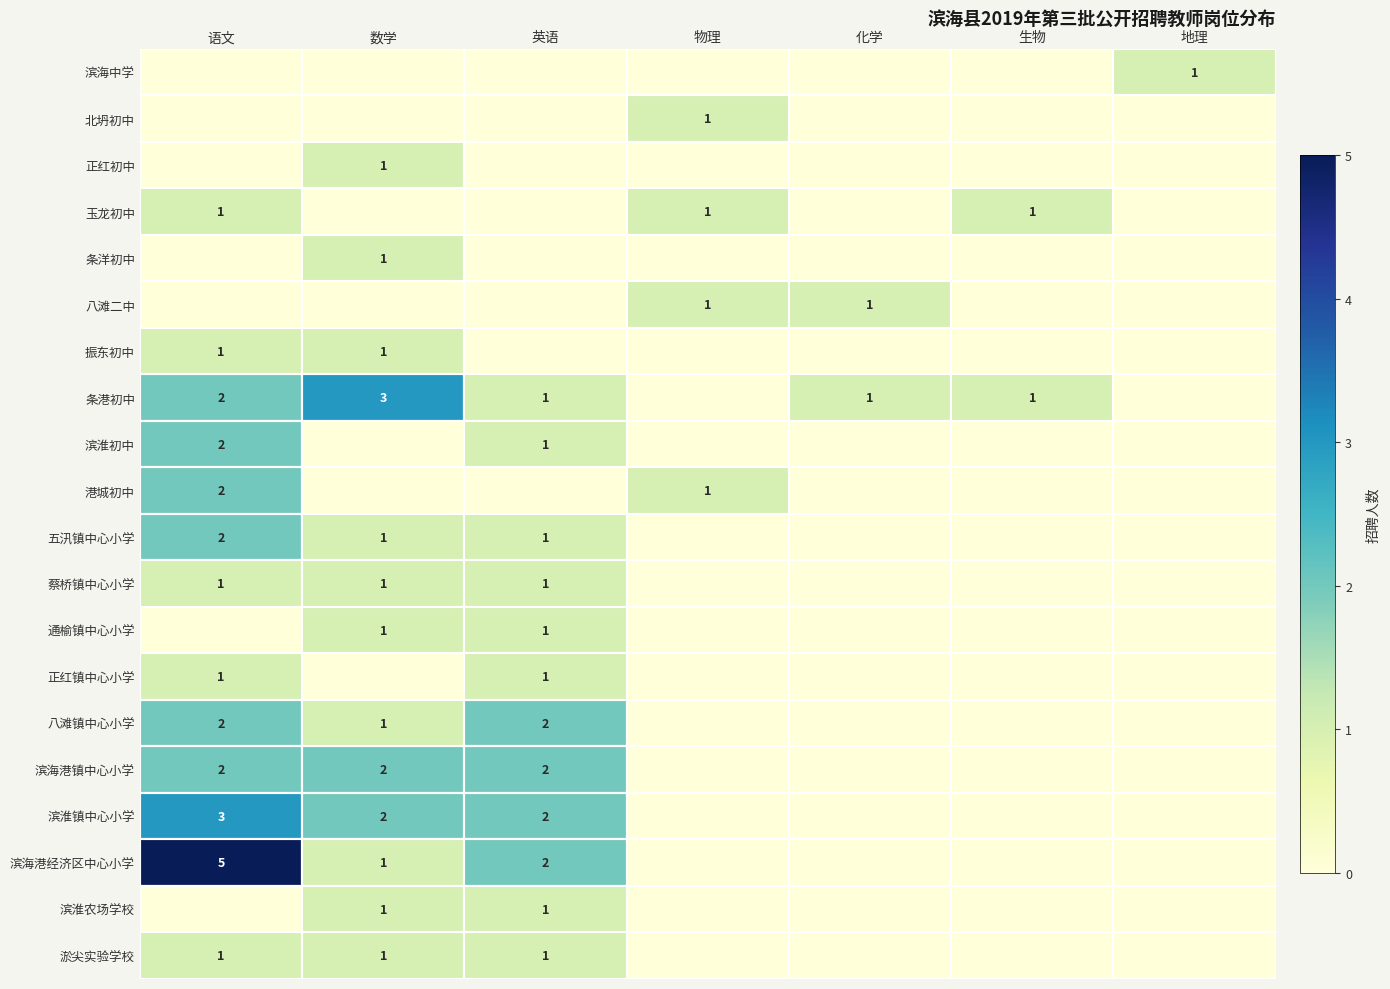

The value of 港城初中 at 地理 is 0. True or false?

True